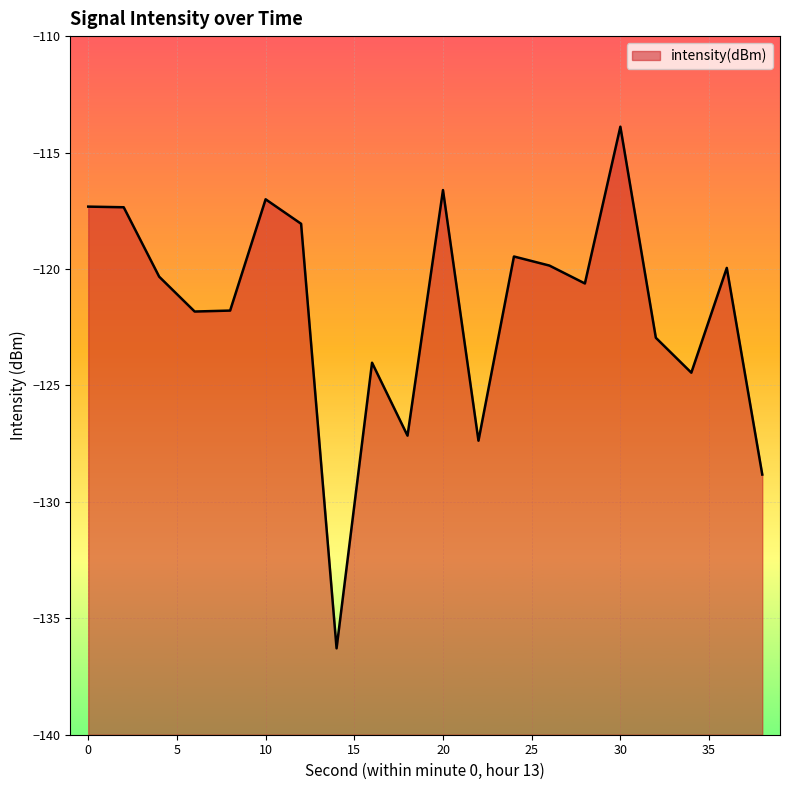

Which has a higher value, 8 or 32?

8